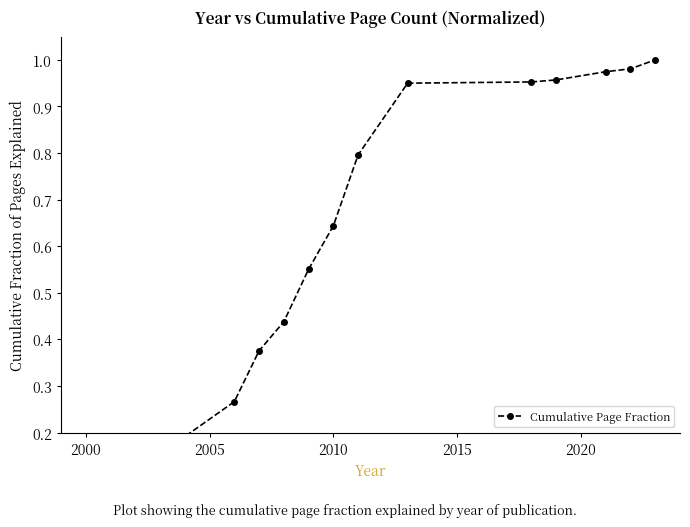

How many lines are shown in the chart?

1